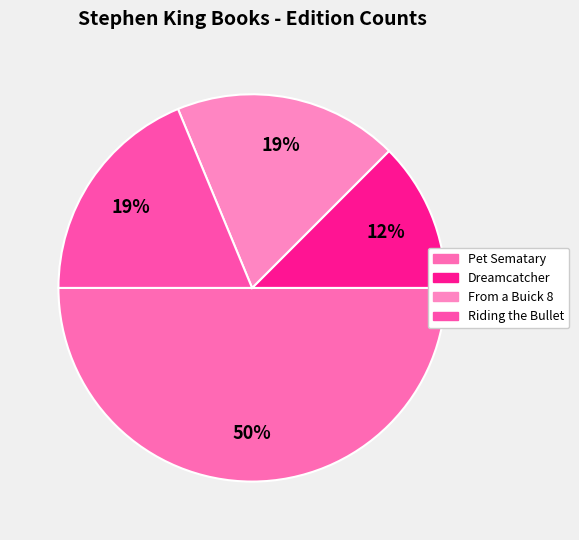

What percentage is the From a Buick 8 slice, to the nearest percent?

19%